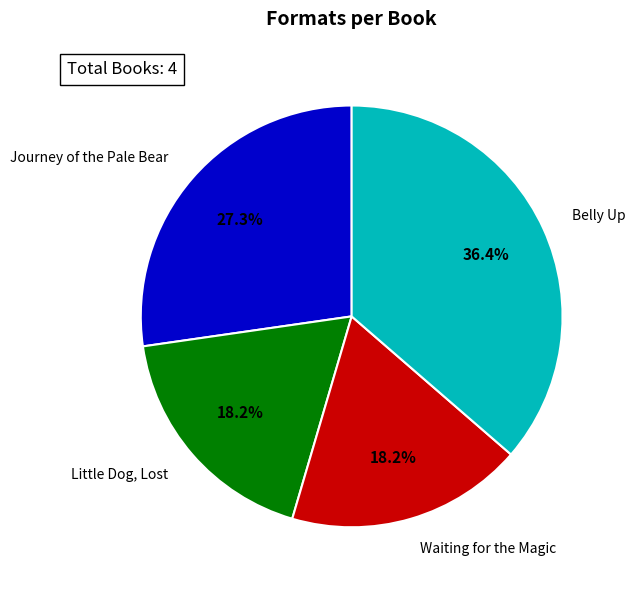

Count the number of slices in the pie.

4